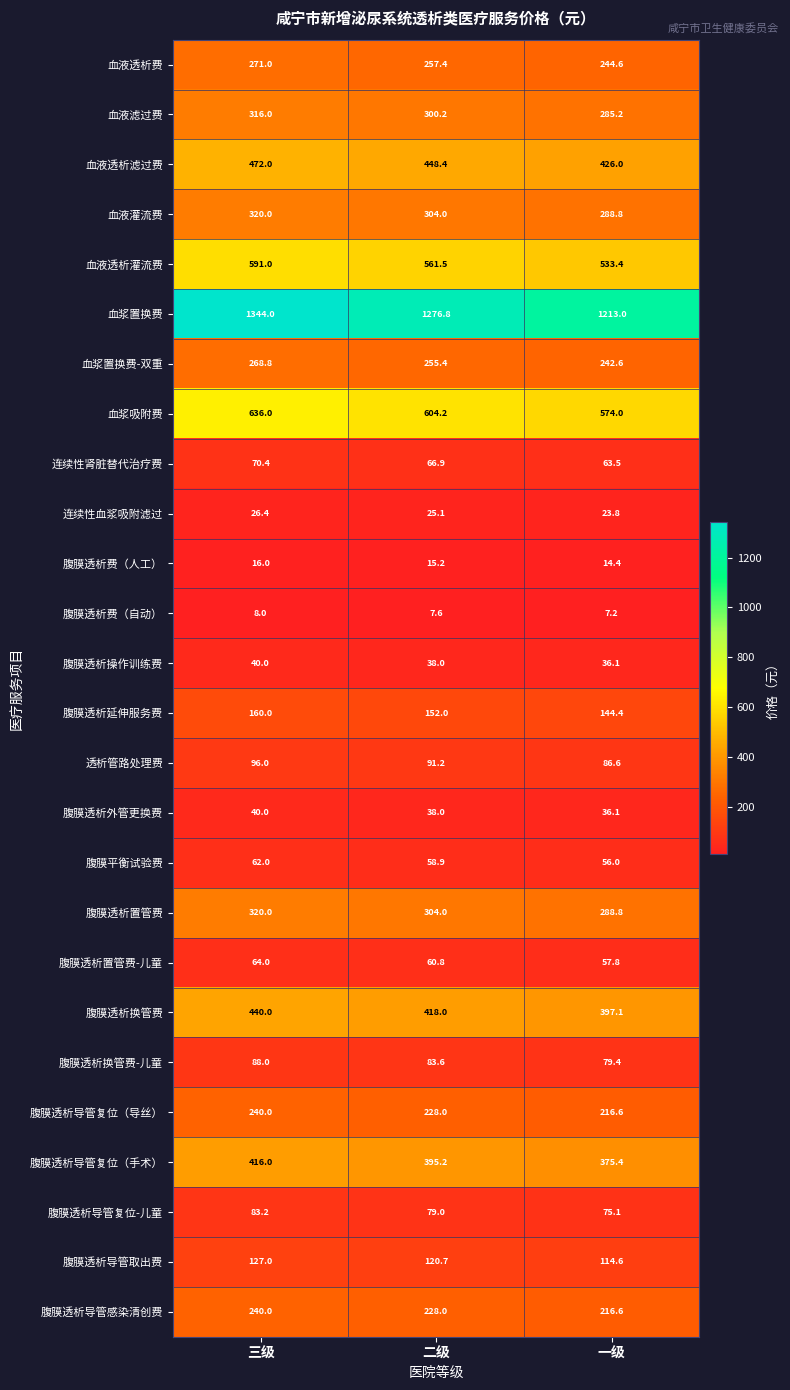

What is the difference between the maximum and minimum values in the 腹膜透析导管感染清创费 series?

23.4